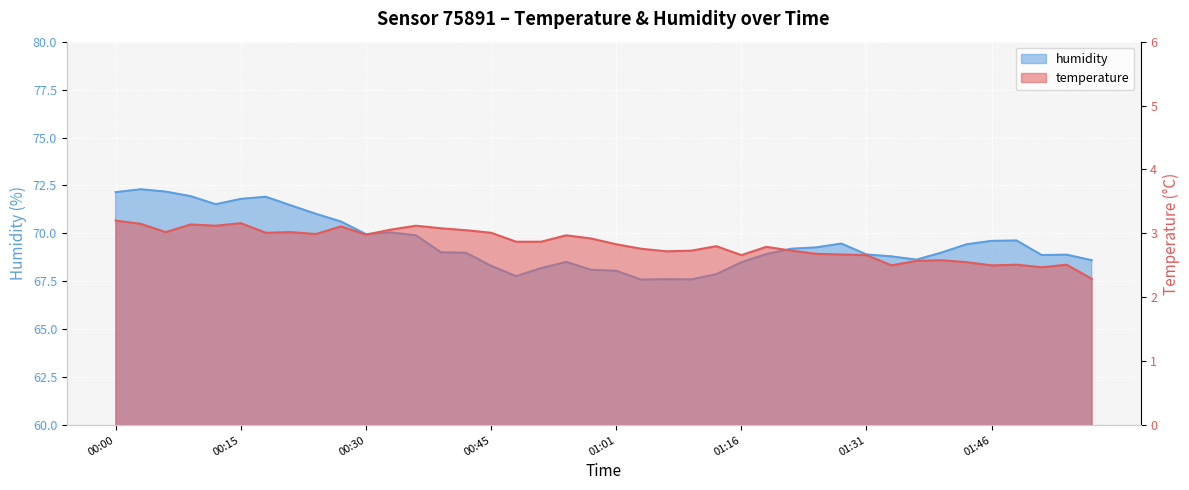

Where is humidity nearest to the value 69?

01:40